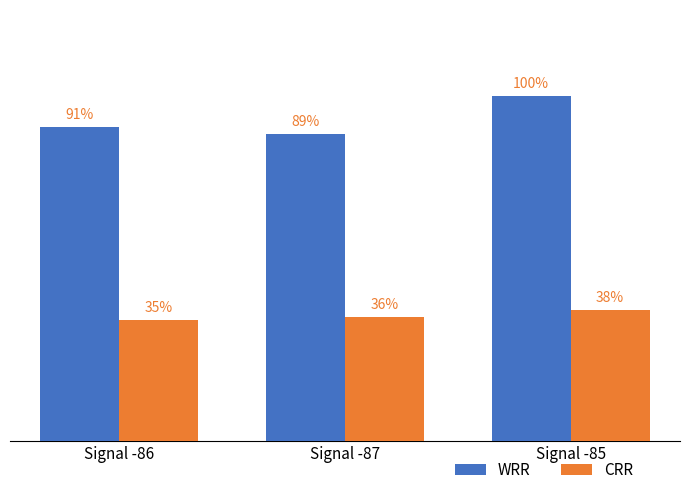

At which category is the sum across all series the highest?

Signal -85